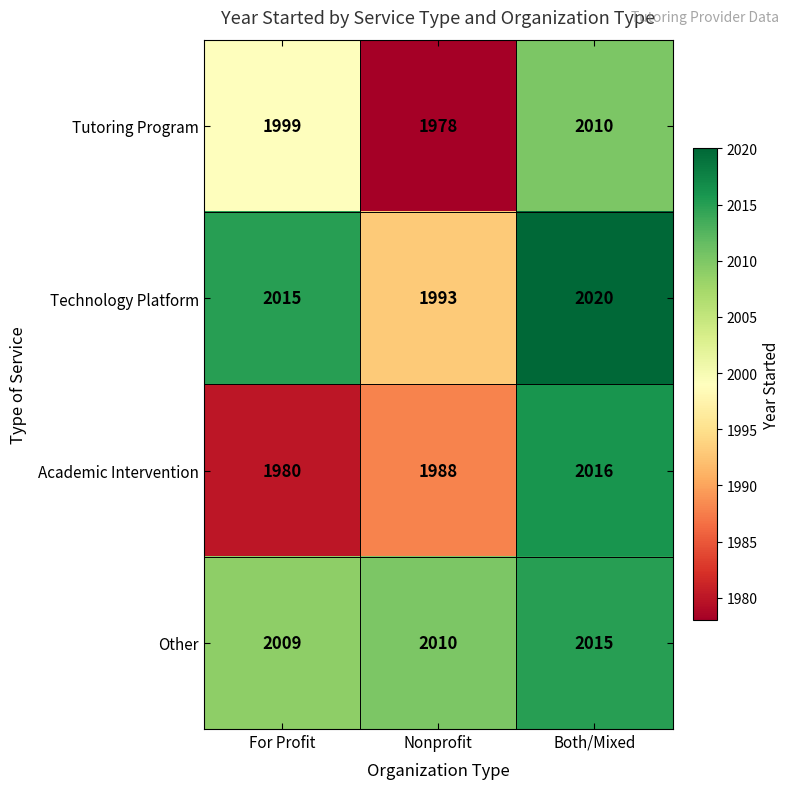

The value of Academic Intervention at Both/Mixed is 2016. True or false?

True